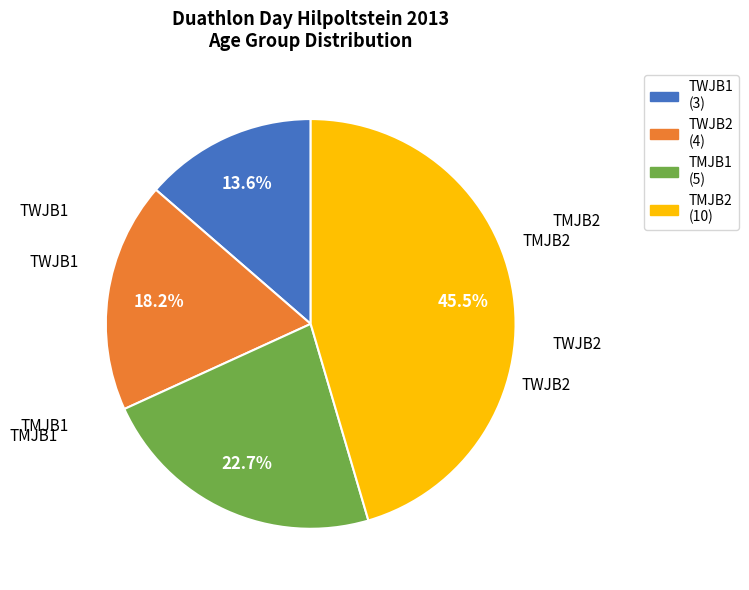

How many segments does this pie chart have?

4